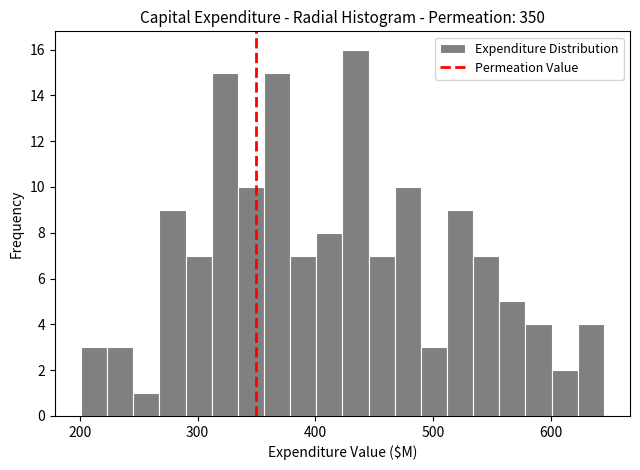

Read against the x-axis, roughly where is the centre of the tallest bar?

430